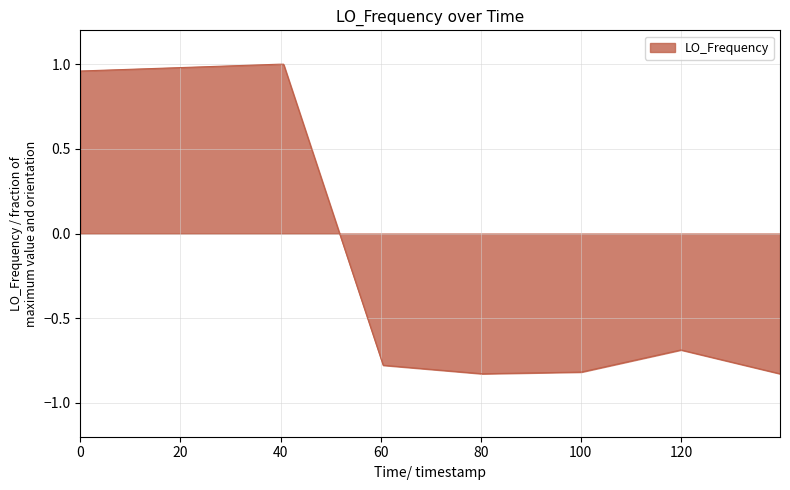

What is the difference between the maximum and minimum values?

1.8